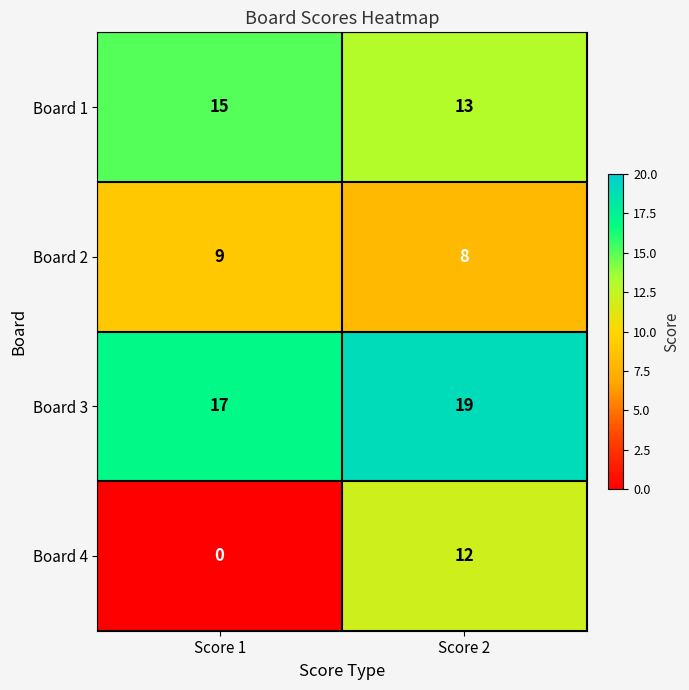

Is it true that Board 3 equals 17 at Score 1?

True